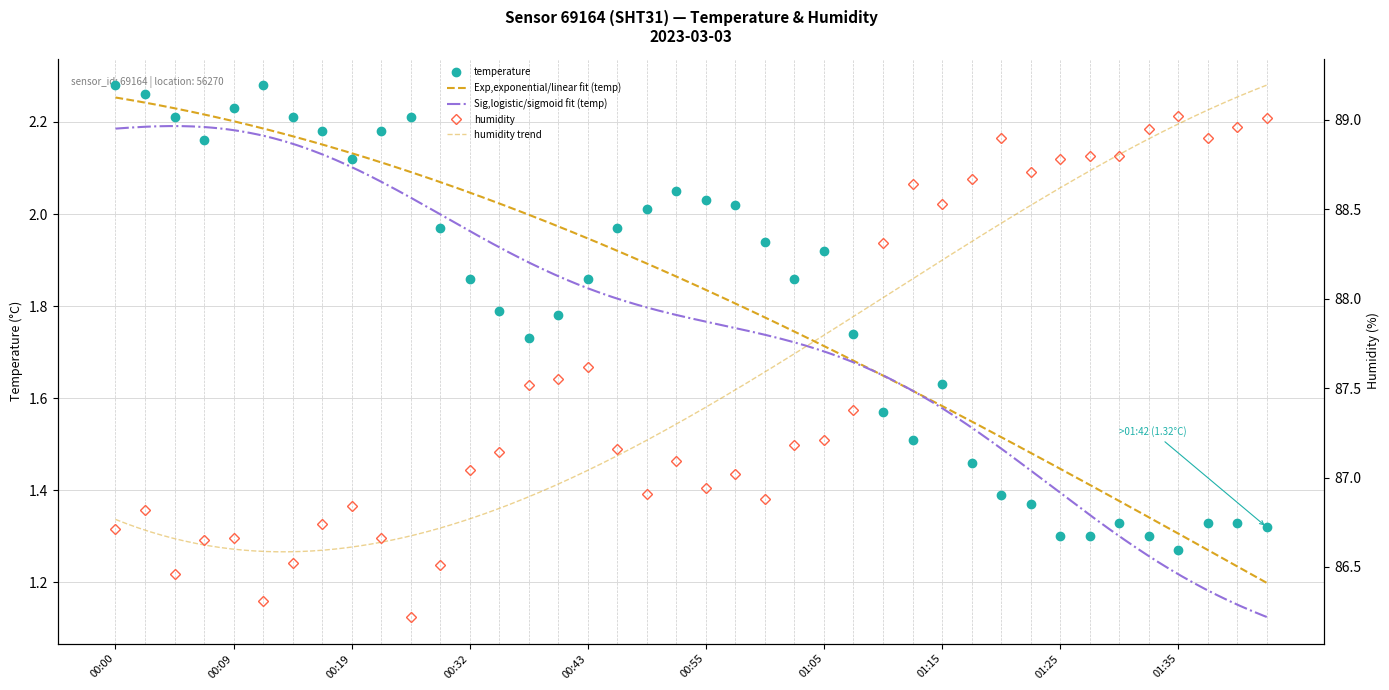

Reading right to left, transcribe all the data shown in this chart.

temperature: 1.3	1.3	1.3	1.3	1.3	1.3	1.3	1.3	1.4	1.4	1.5	1.6	1.5	1.6	1.7	1.9	1.9	1.9	2.0	2.0	2.0	2.0	2.0	1.9	1.8	1.7	1.8	1.9	2.0	2.2	2.2	2.1	2.2	2.2	2.3	2.2	2.2	2.2	2.3	2.3
humidity: 89.0	89.0	88.9	89.0	89.0	88.8	88.8	88.8	88.7	88.9	88.7	88.5	88.6	88.3	87.4	87.2	87.2	86.9	87.0	86.9	87.1	86.9	87.2	87.6	87.5	87.5	87.1	87.0	86.5	86.2	86.7	86.8	86.7	86.5	86.3	86.7	86.7	86.5	86.8	86.7